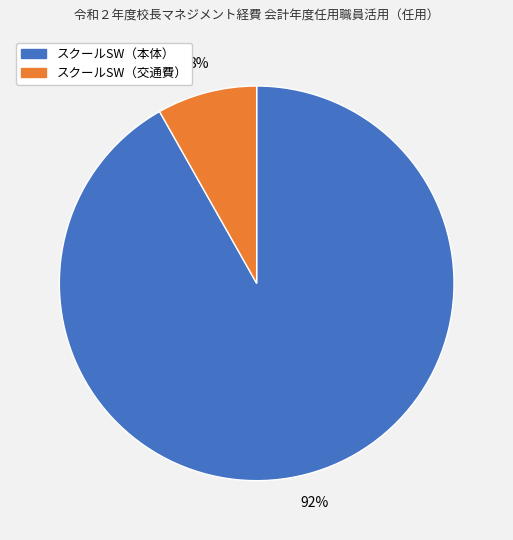

To the nearest percent, what is the average slice percentage?

50%